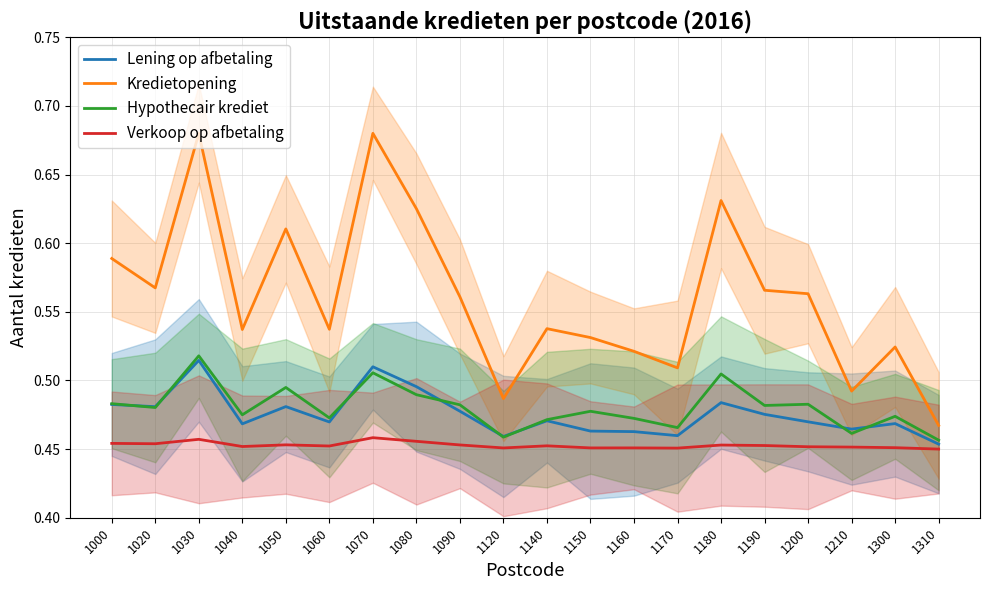

Rank the series at 1090 from lowest to highest value.

Verkoop op afbetaling, Lening op afbetaling, Hypothecair krediet, Kredietopening